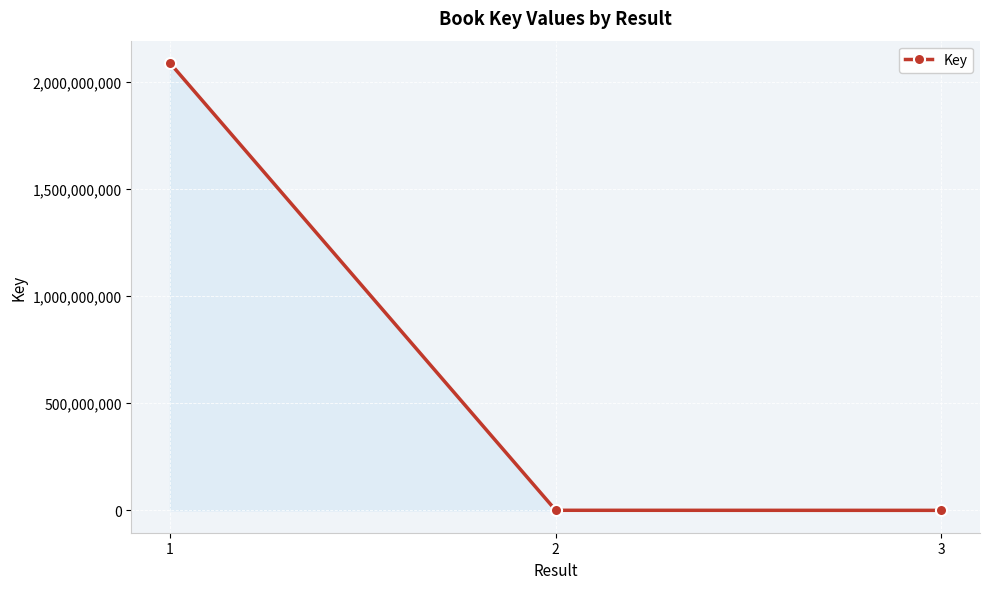

Is it true that the value at 1 is 2086675029?

True